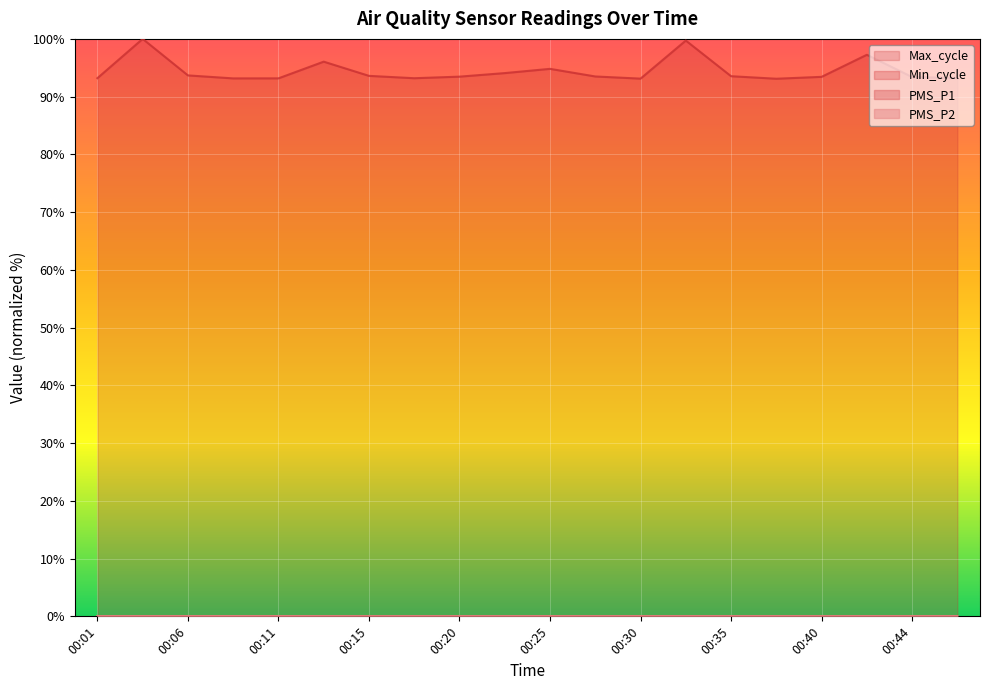

How many interior local valleys does the Max_cycle series have?

4